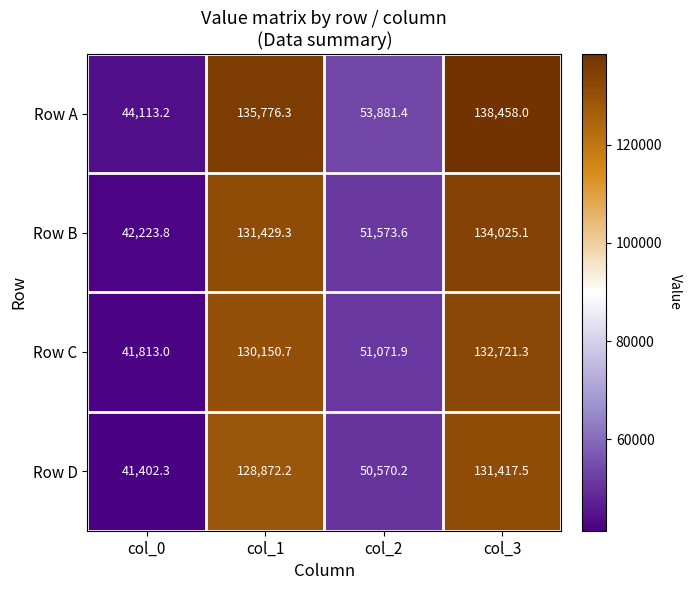

How many data points does each series have?

4